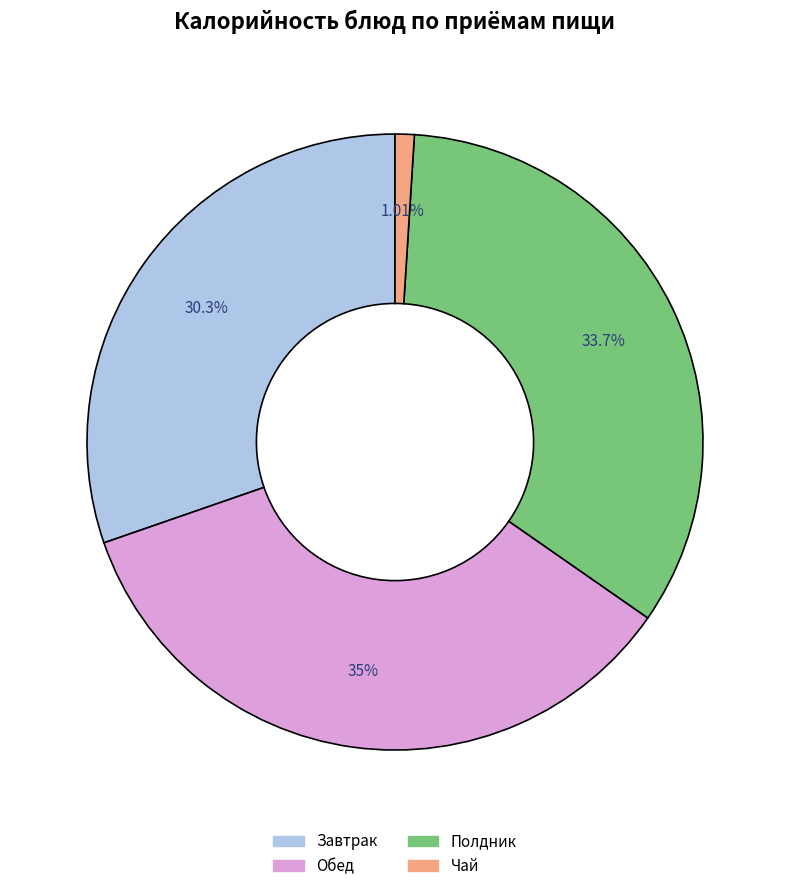

Count the number of slices in the pie.

4